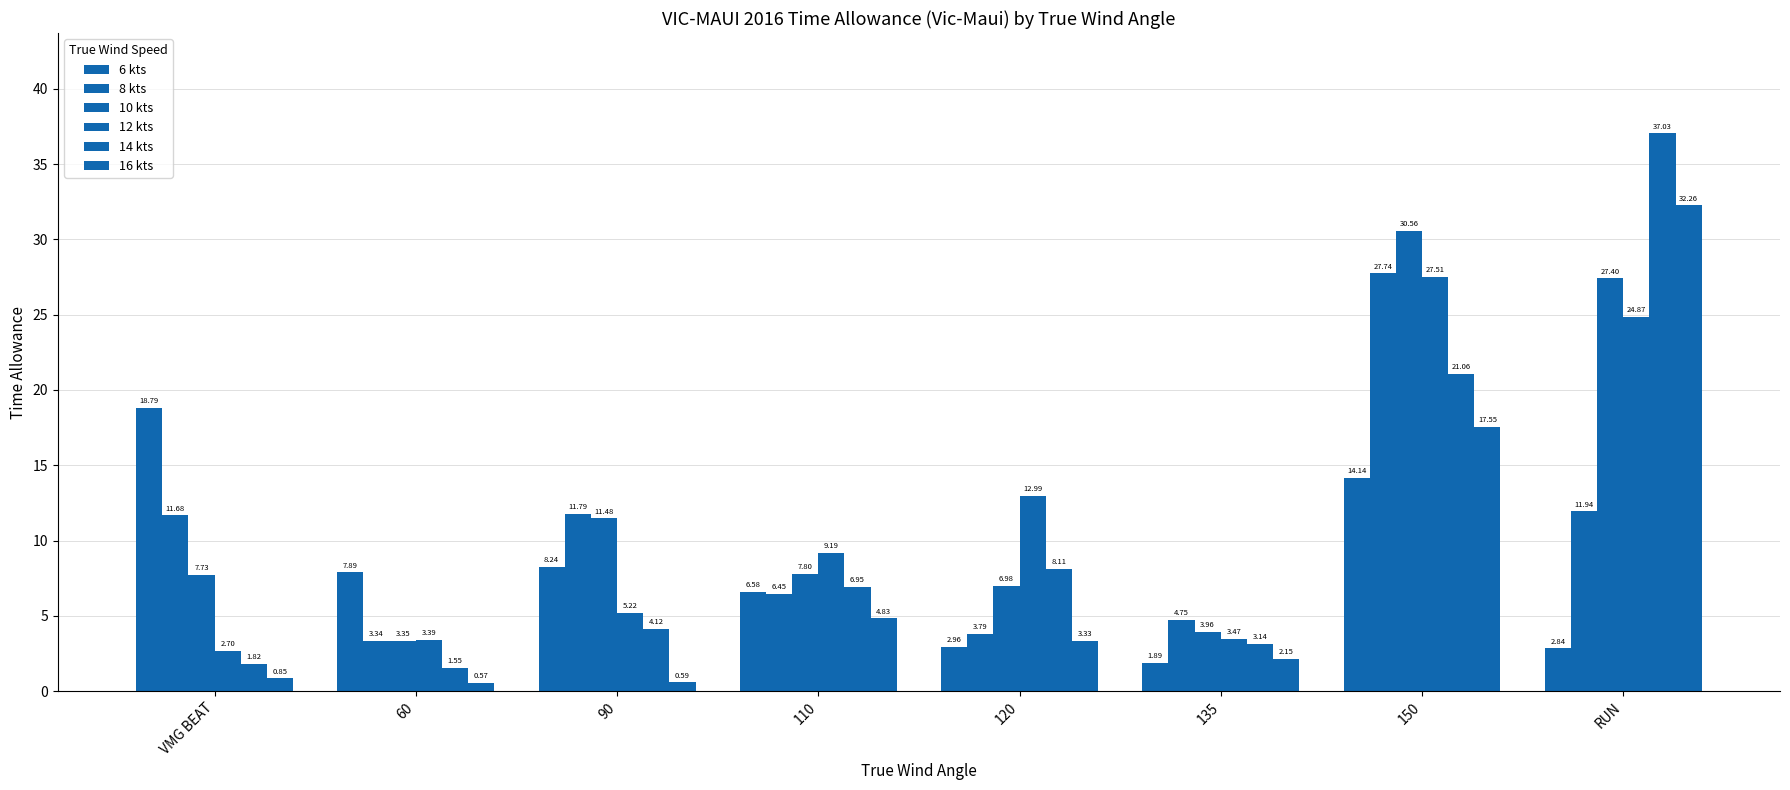

Count the number of data series in this chart.

6